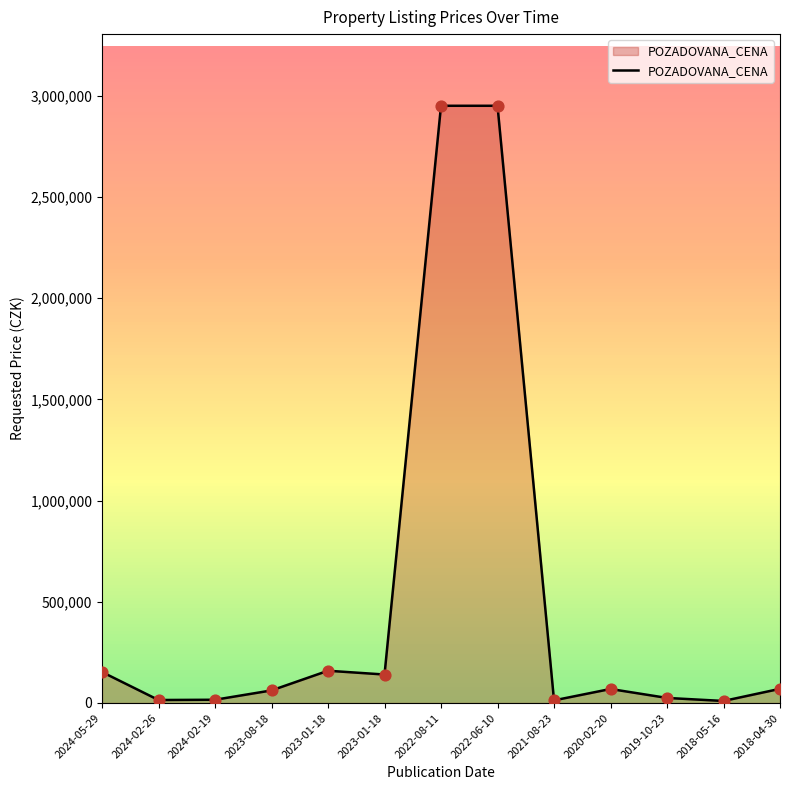

Between 2024-02-19 and 2022-08-11, which is larger?

2022-08-11